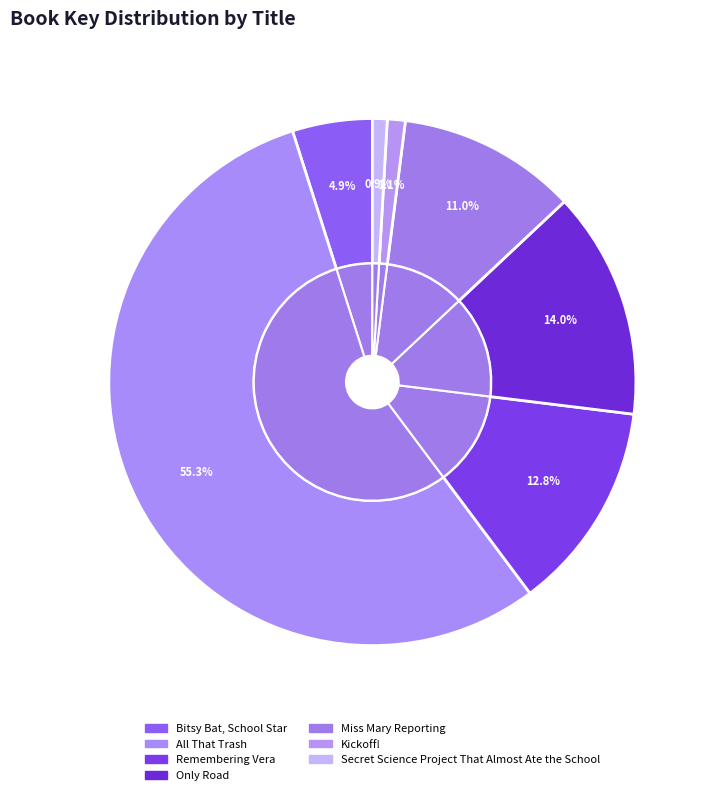

What is the largest slice in the pie chart?

All That Trash